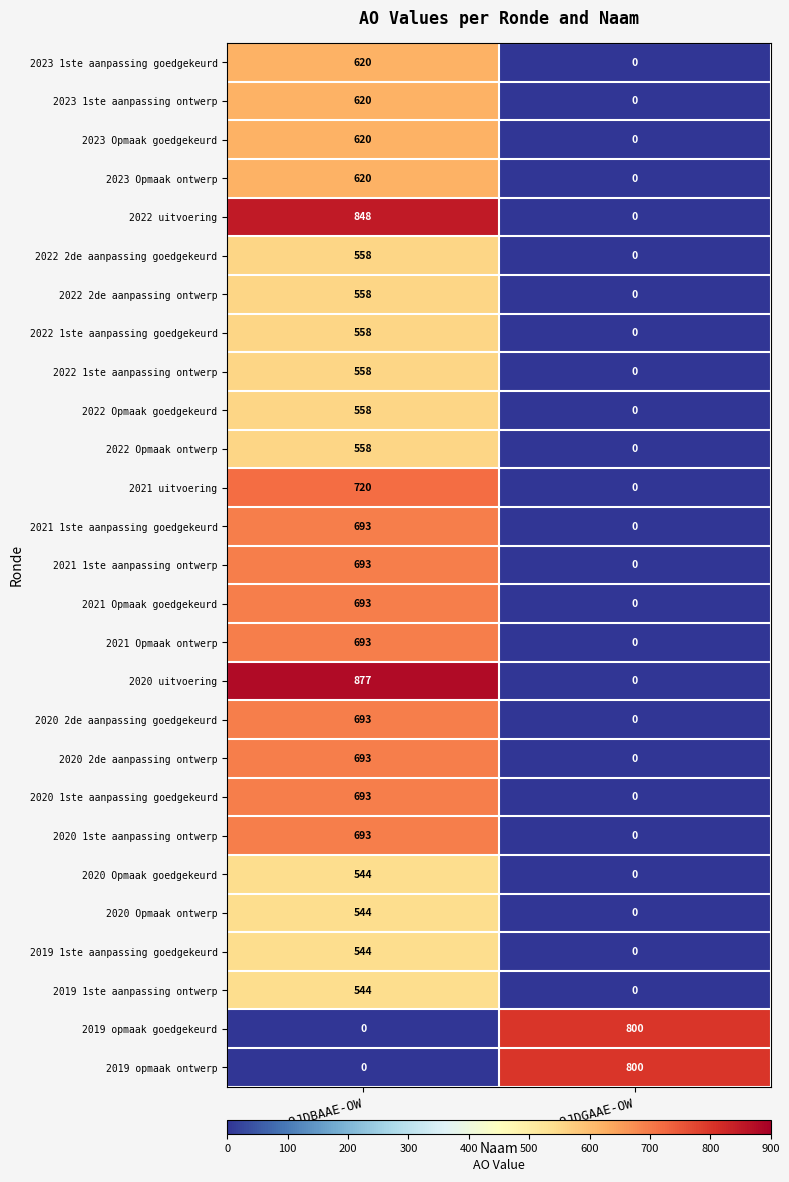

Which category has the lowest value in the 2021 uitvoering series?

JB0-9JDGAAE-OW